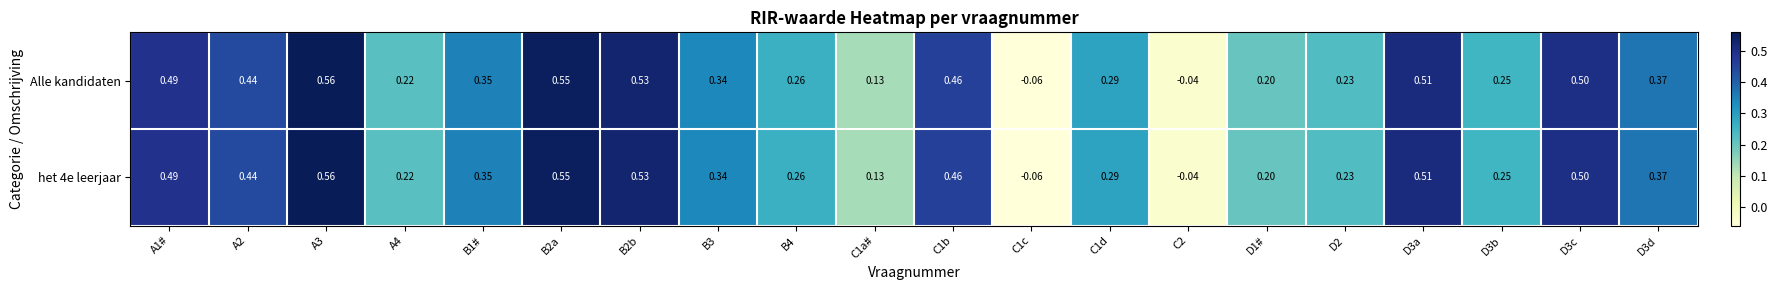

Is the value of Alle kandidaten at C1a# greater than the value of het 4e leerjaar at C1b?

No